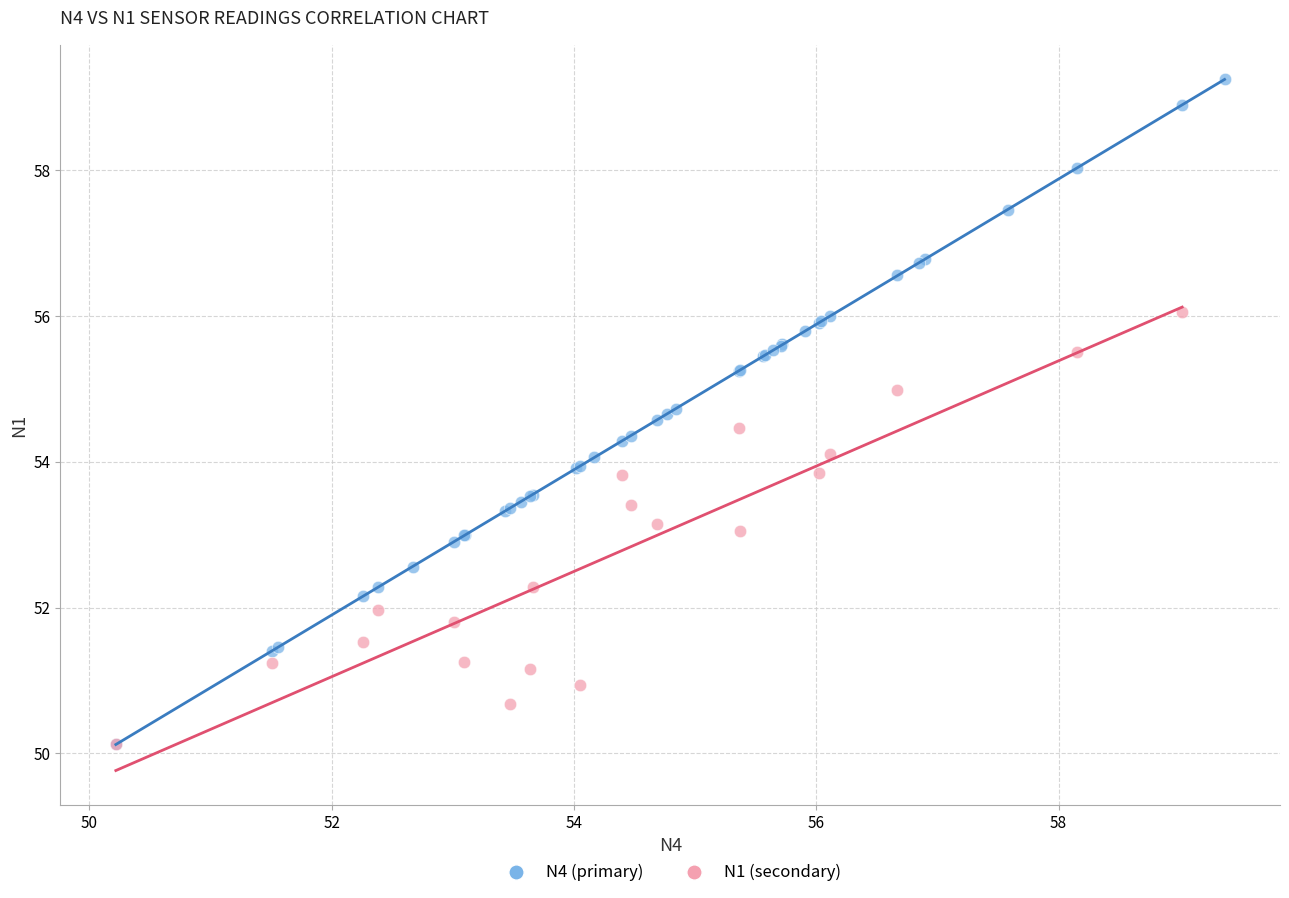

Which series reaches the maximum Y coordinate?

N4 (primary)